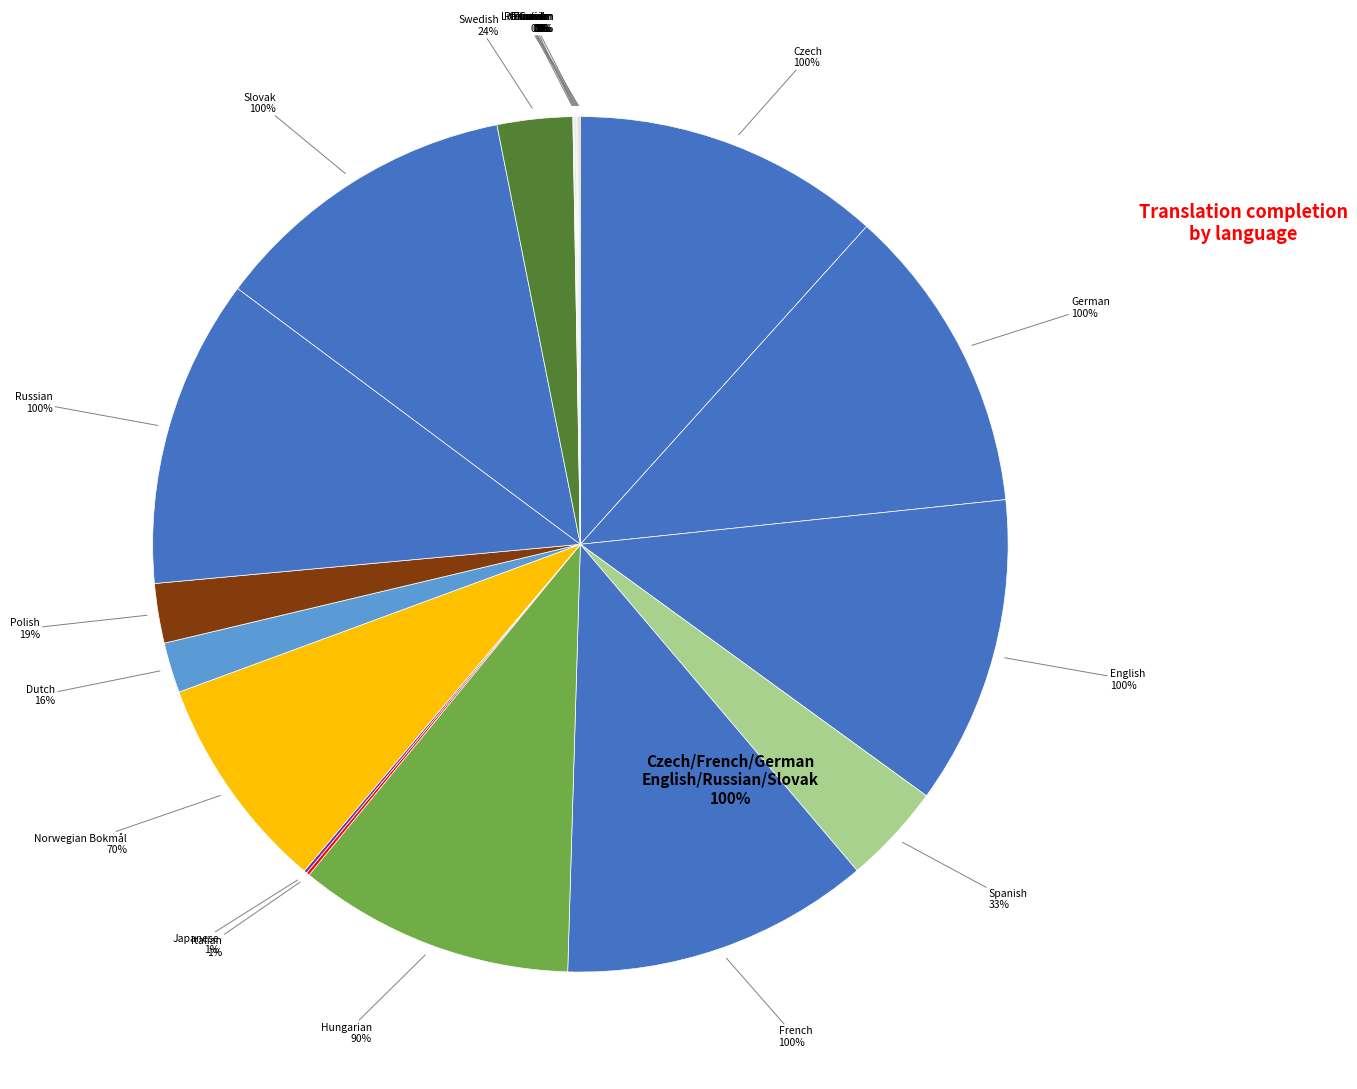

What percentage is the Spanish slice, to the nearest percent?

4%